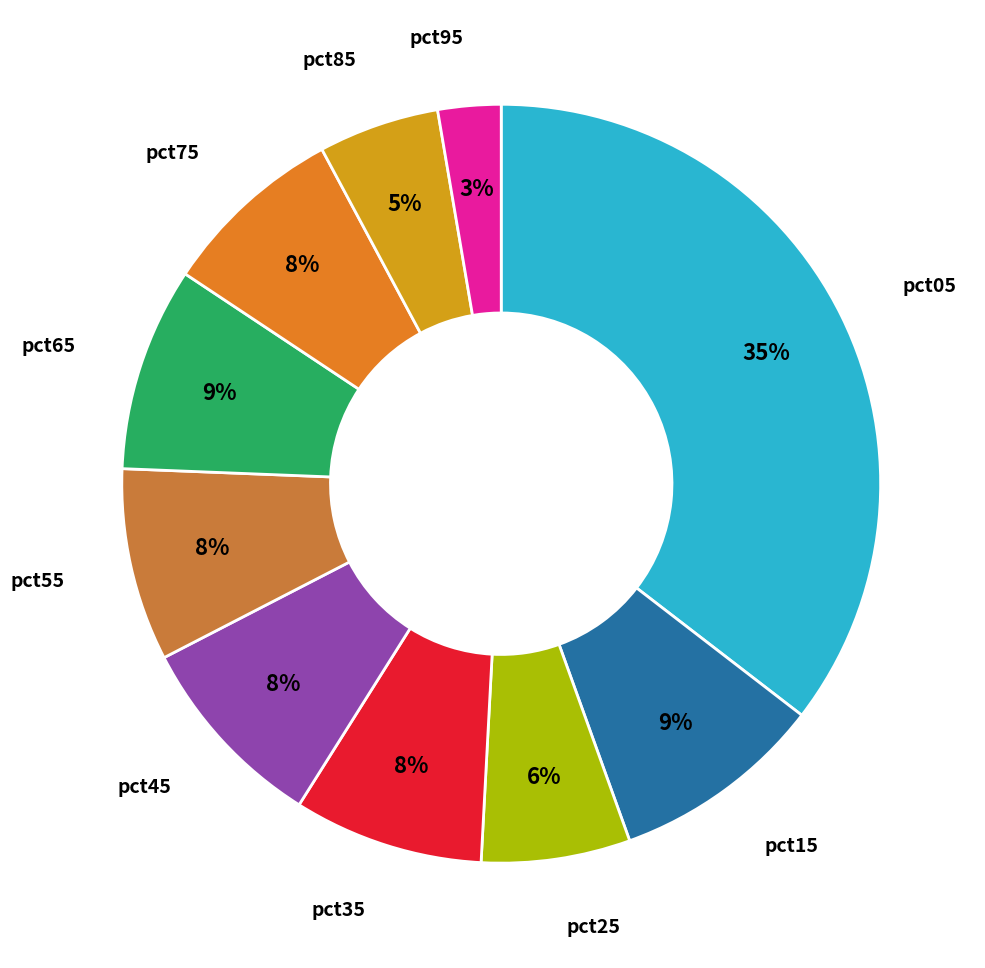

How many slices are in this pie chart?

10